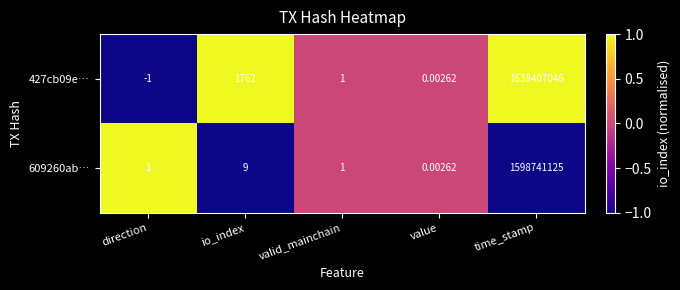

What is the spread (max minus min) of values at time_stamp?

39665921.0